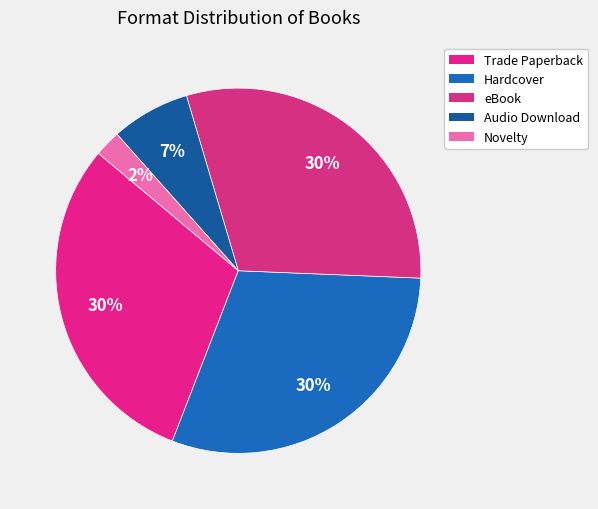

Count the number of slices in the pie.

5